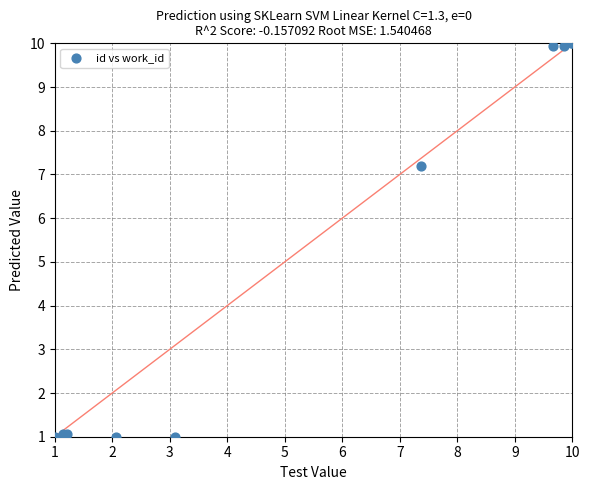

What Y value in the scatter plot is closest to 5?

7.2